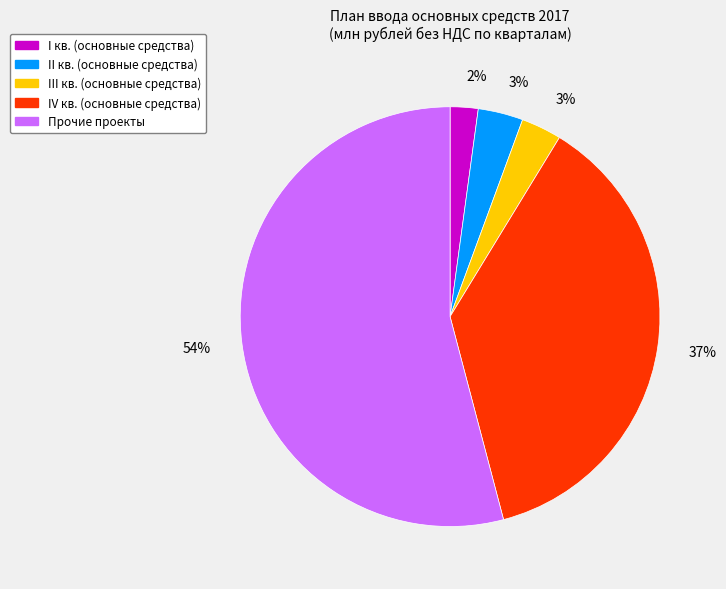

Between II кв. (основные средства) and IV кв. (основные средства), which is larger?

IV кв. (основные средства)